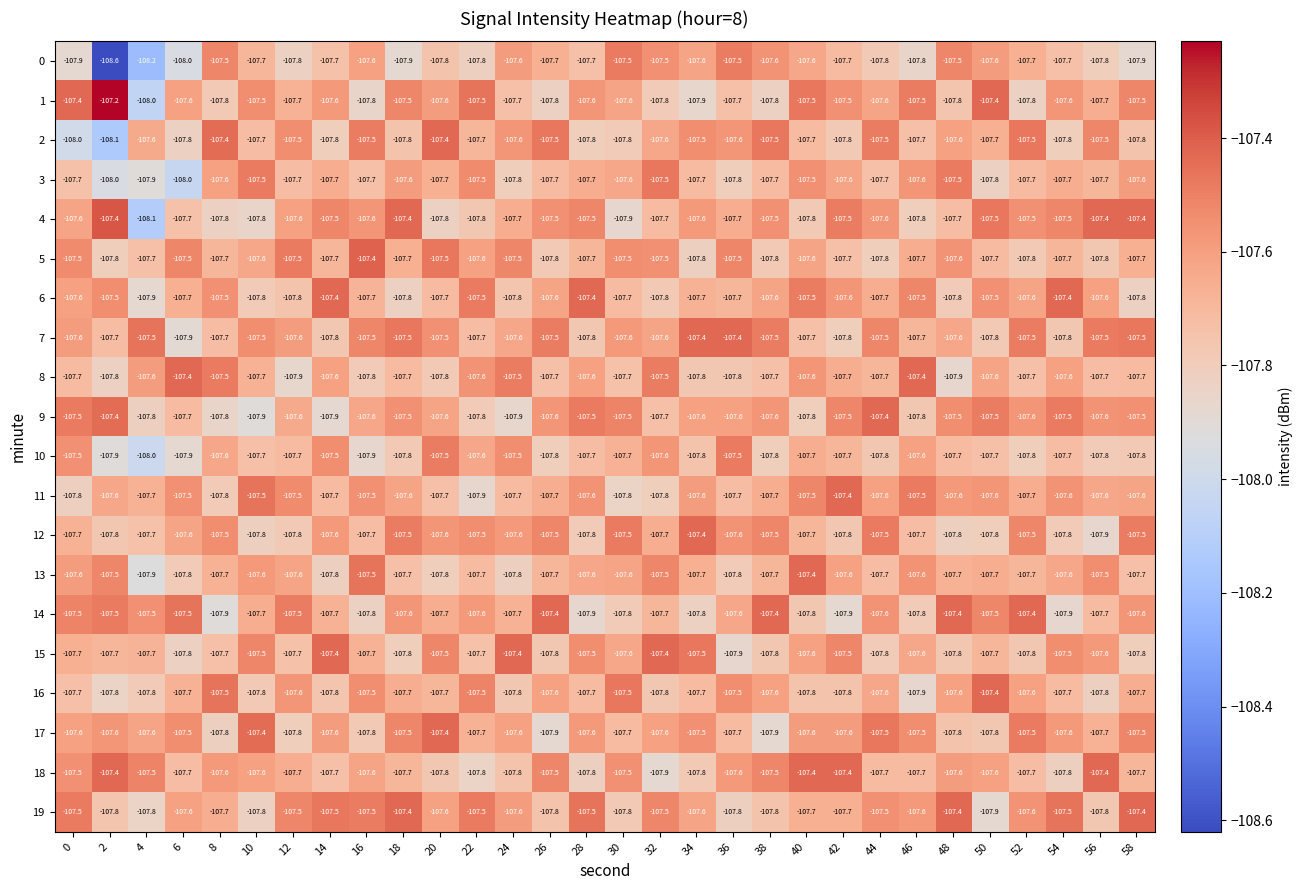

What is the sum of all 8 values?

-3230.0